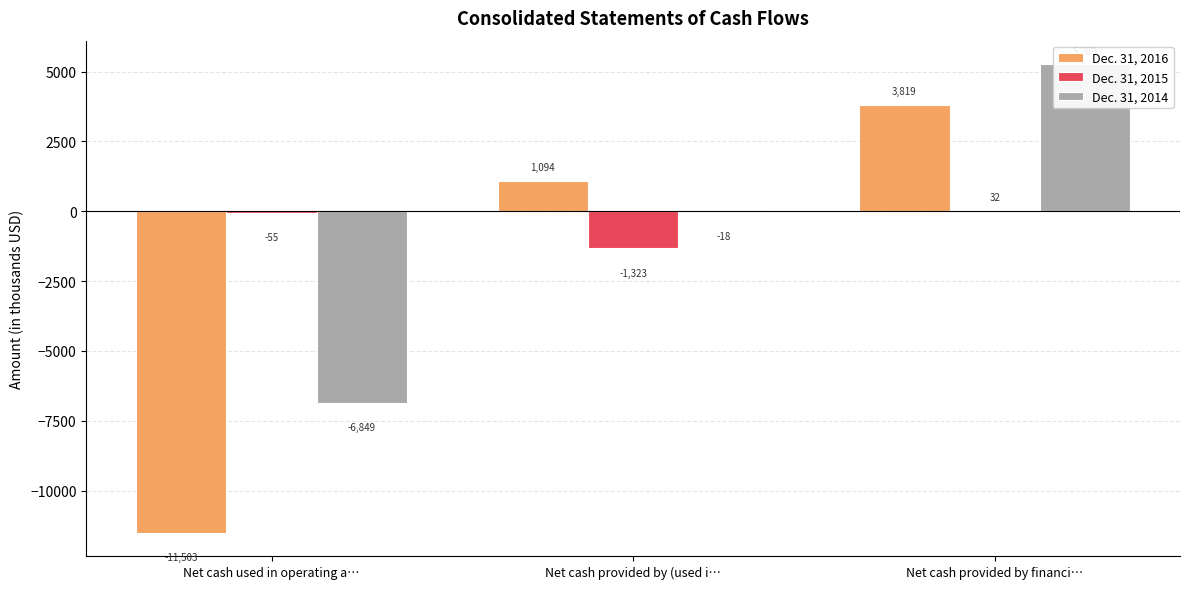

The value of Dec. 31, 2014 at Net cash provided by financi… is 2499. True or false?

False